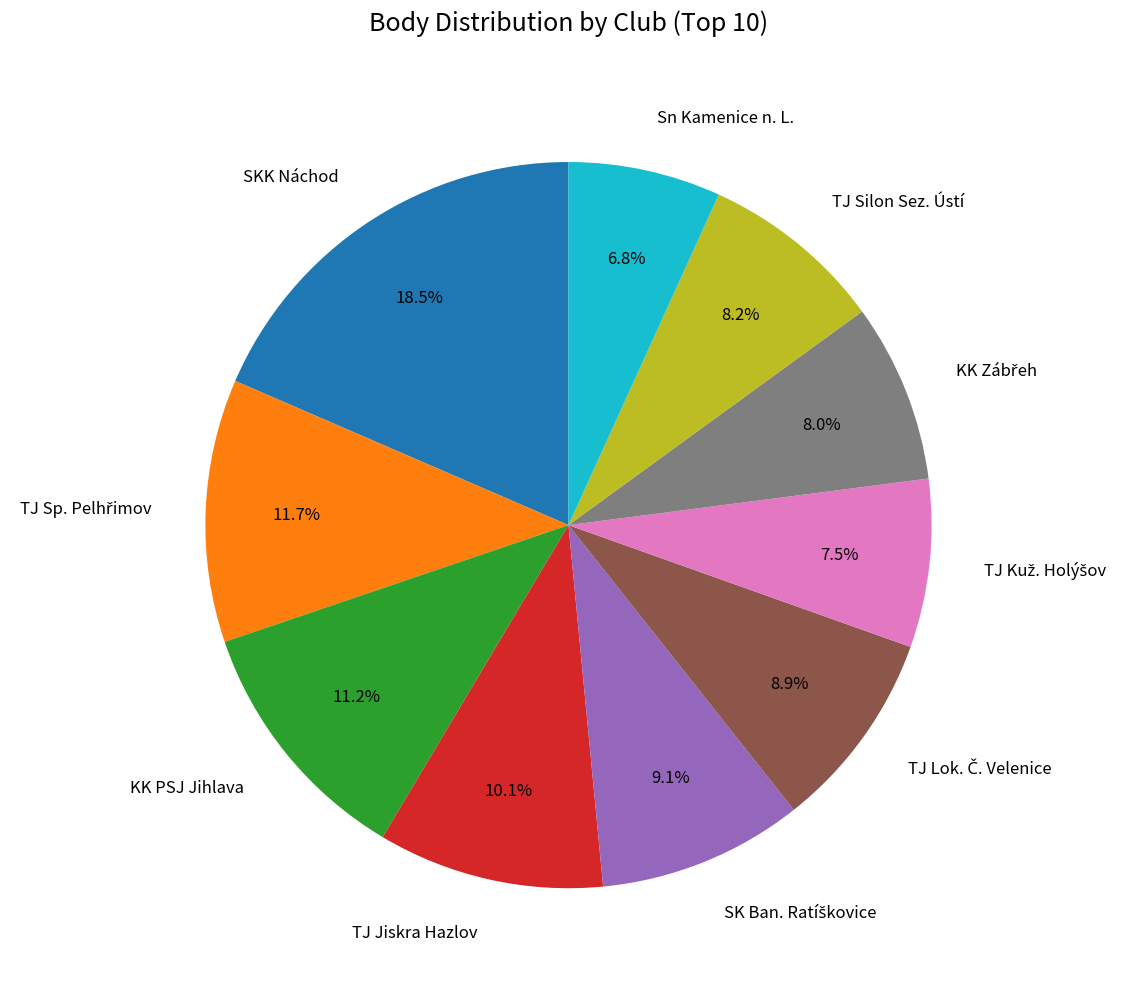

What percentage do TJ Silon Sez. Ústí and KK PSJ Jihlava together represent?

19.4%